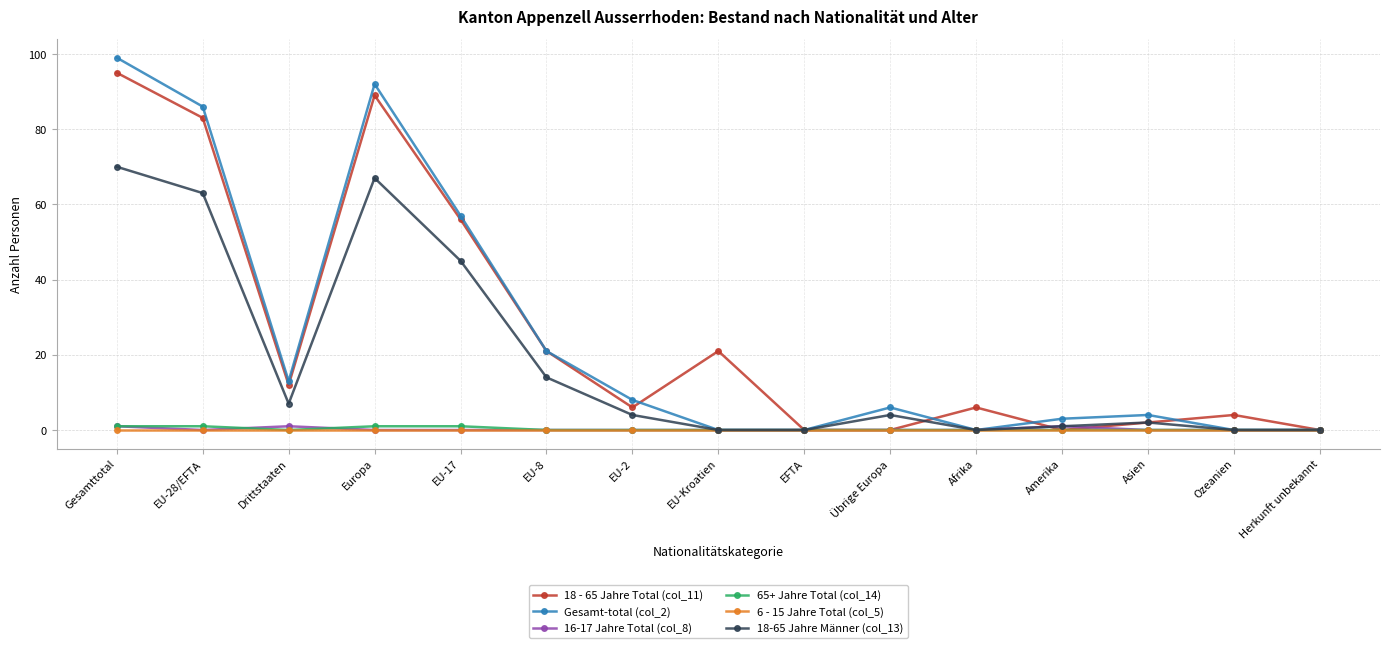

What are all the series names shown in the legend?

18 - 65 Jahre Total (col_11), Gesamt-total (col_2), 16-17 Jahre Total (col_8), 65+ Jahre Total (col_14), 6 - 15 Jahre Total (col_5), 18-65 Jahre Männer (col_13)